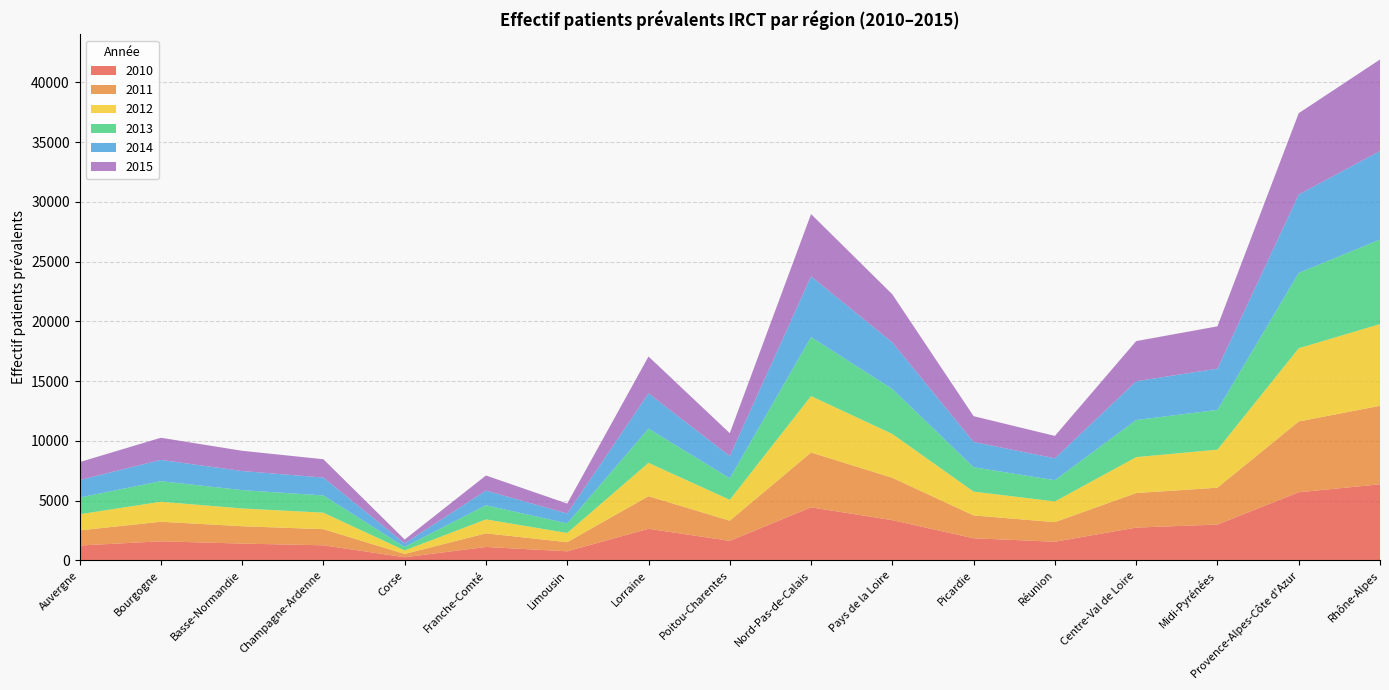

Reading left to right, transcribe all the data shown in this chart.

2010: 1247	1598	1407	1265	264	1124	762	2646	1638	4438	3367	1851	1564	2747	2999	5703	6366
2011: 1265	1636	1452	1348	275	1140	762	2726	1685	4590	3545	1912	1637	2888	3085	5920	6567
2012: 1349	1672	1487	1381	293	1167	773	2790	1748	4721	3665	1993	1732	3005	3184	6124	6837
2013: 1396	1721	1535	1440	294	1185	797	2863	1799	4932	3762	2037	1778	3101	3322	6299	7069
2014: 1459	1781	1597	1497	299	1229	829	2947	1855	5078	3899	2116	1831	3245	3452	6564	7401
2015: 1505	1853	1692	1532	321	1258	831	3085	1918	5212	4017	2157	1872	3359	3538	6801	7663